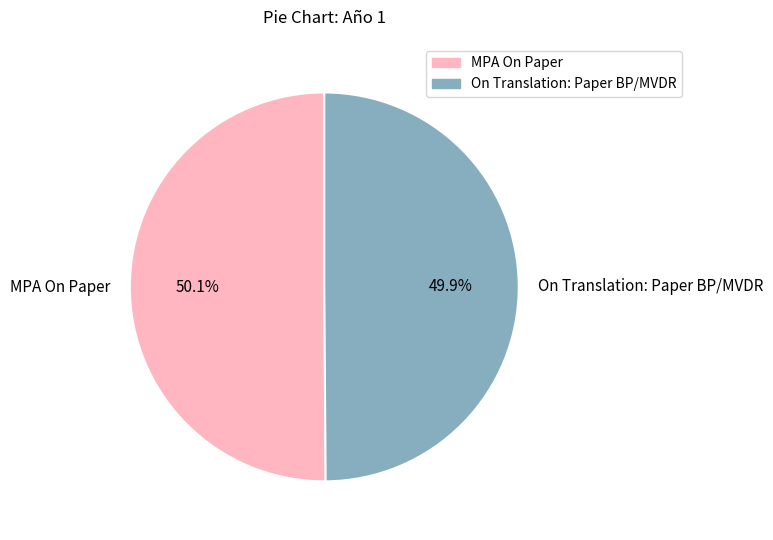

What percentage is the MPA On Paper slice, to the nearest percent?

50%